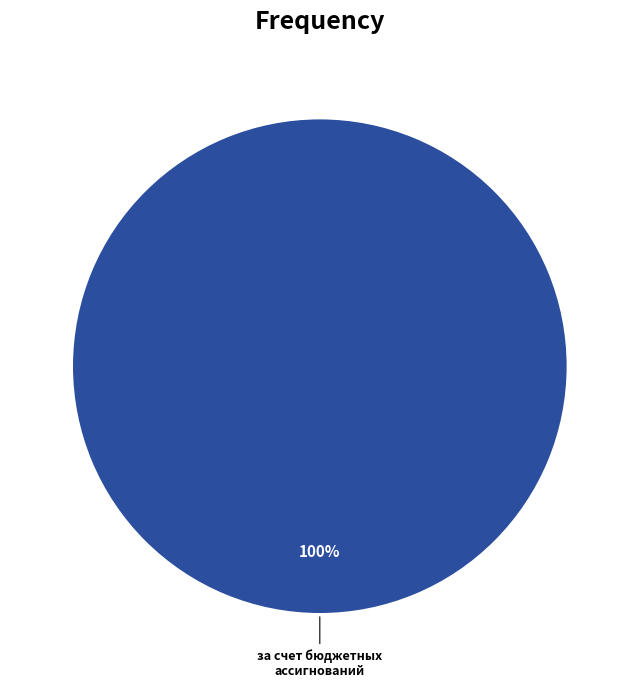

How many segments does this pie chart have?

1